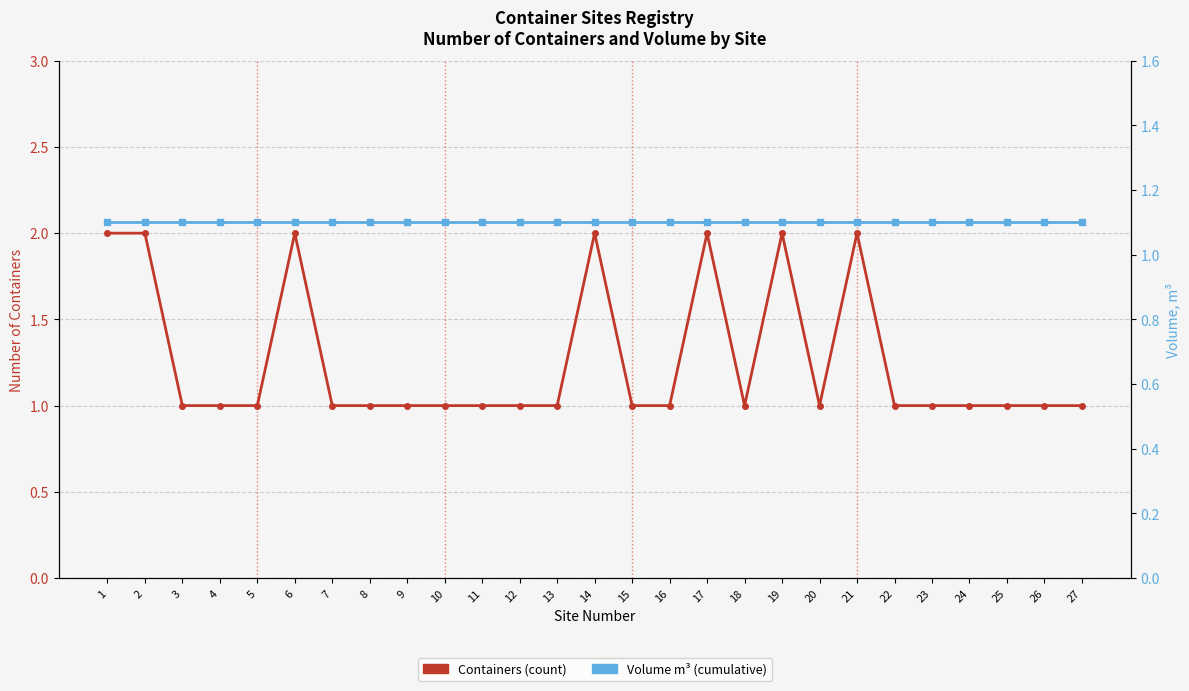

What is the average value of the Containers (count) series?

1.3